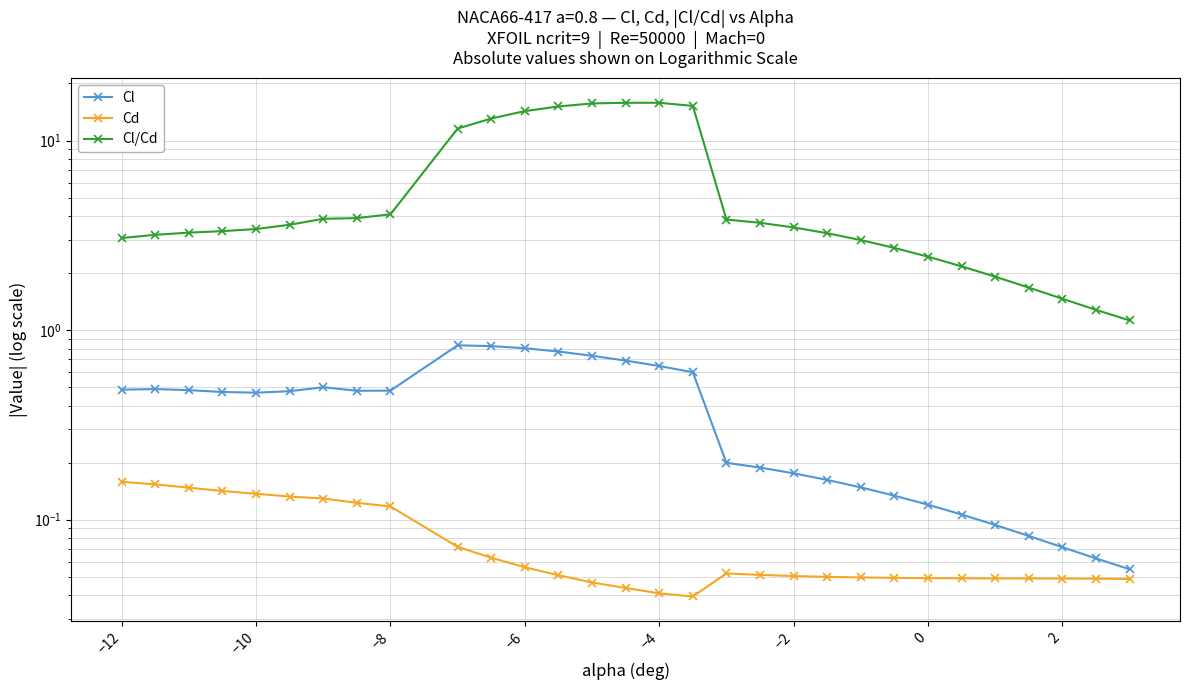

Rank the series by their maximum value, from lowest to highest.

Cd, Cl, Cl/Cd